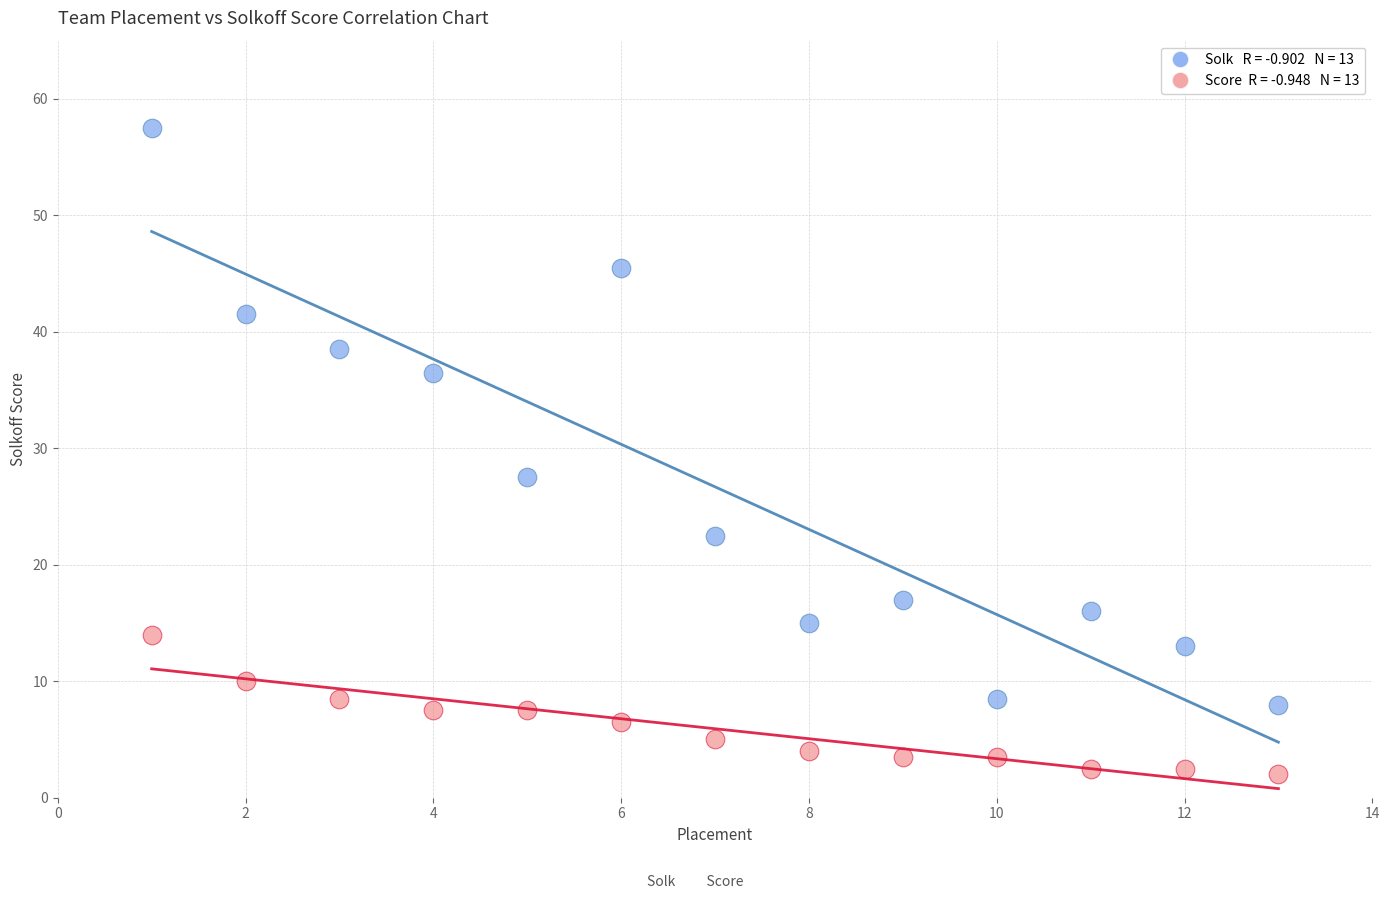

Across all series, what Y value is closest to 29?

27.5